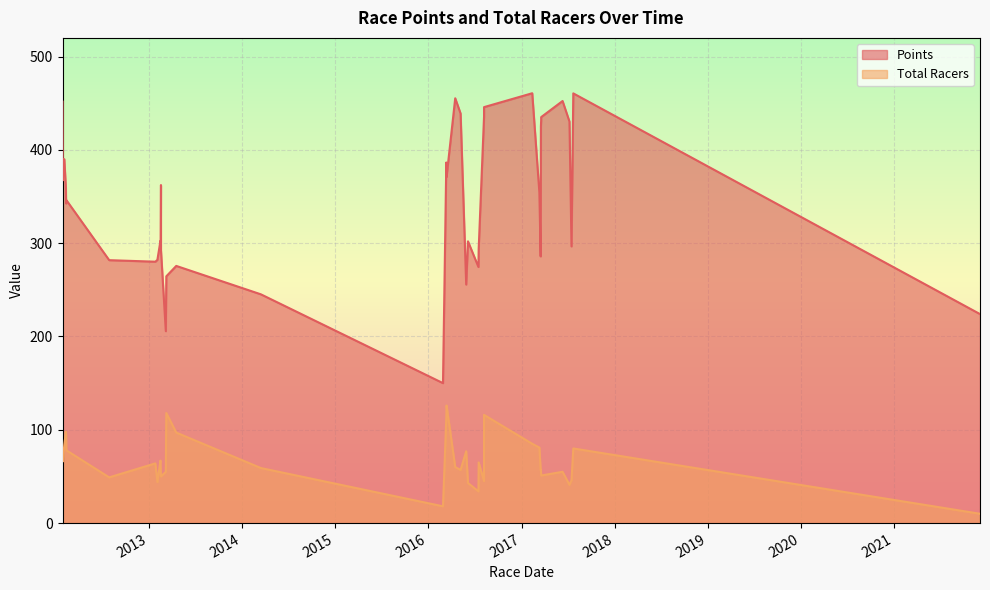

How many values in the Points series are below 346?

19